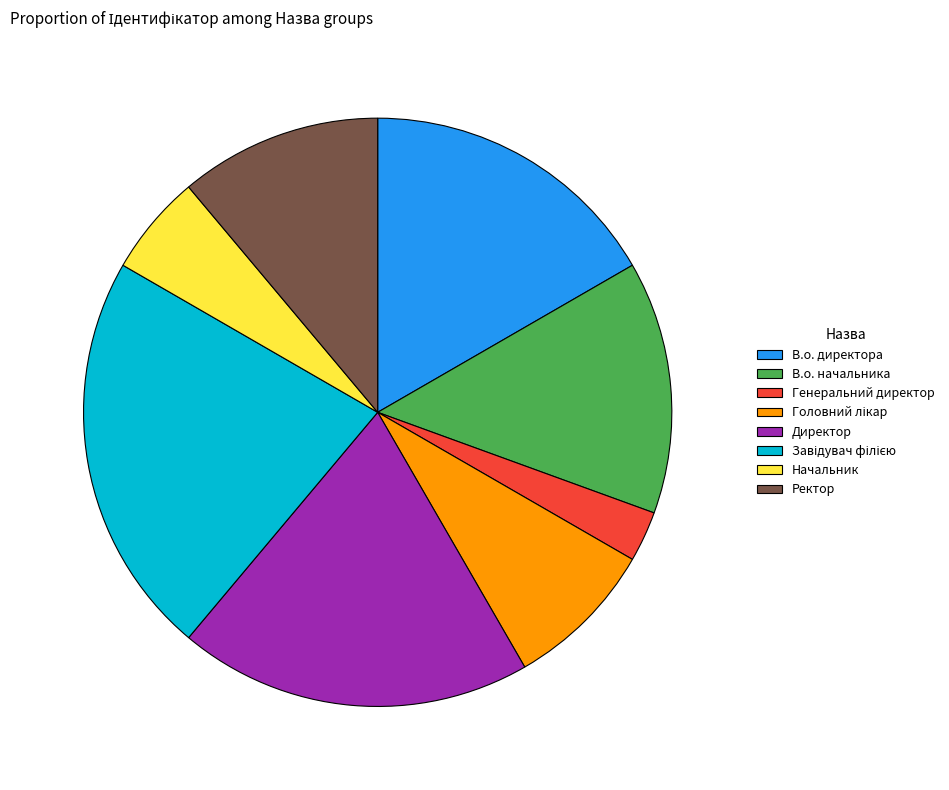

Do Директор and В.о. директора together represent more than half of the pie?

No